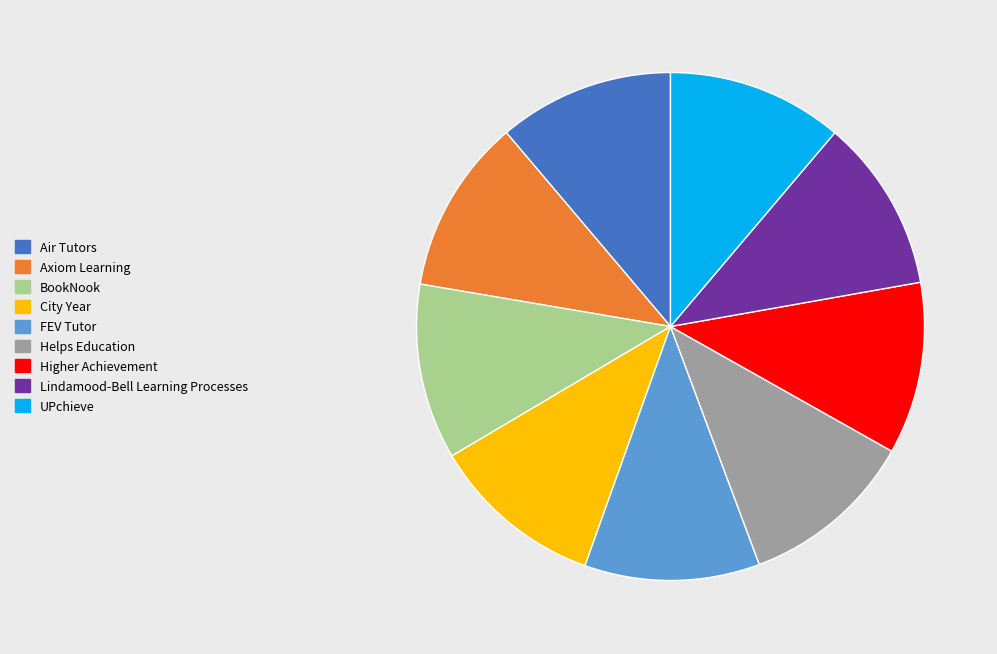

What is the ratio of the value at UPchieve to the value at City Year?

1.0